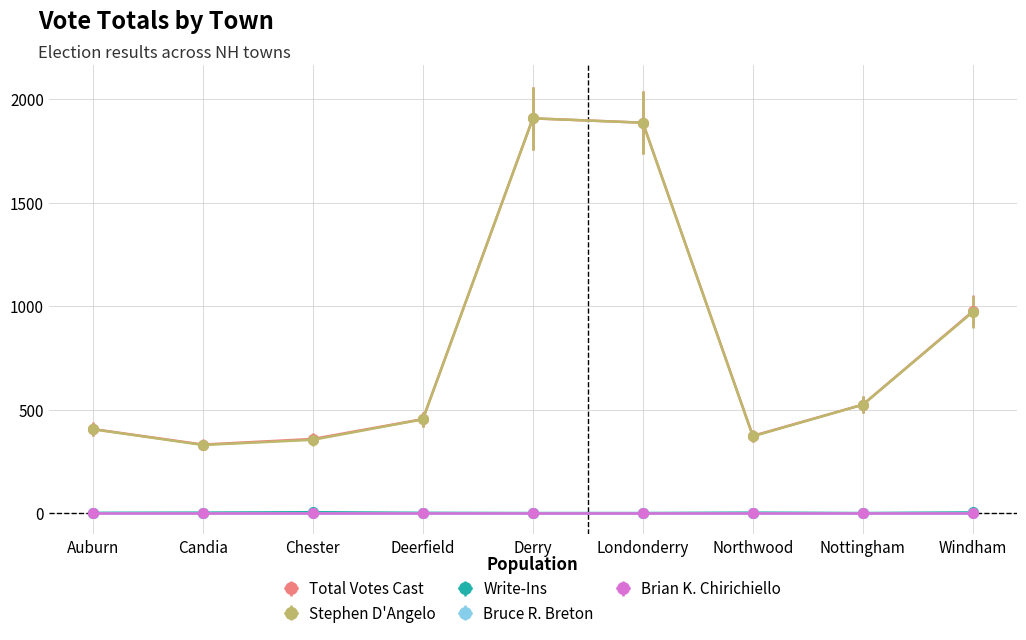

What is the difference between the highest and lowest values at Candia?

329